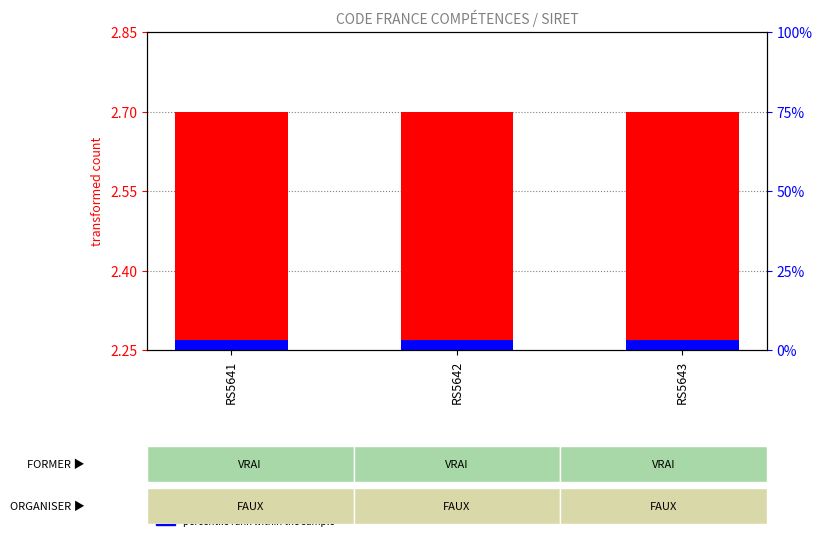

Which series has the widest spread of values?

transformed count